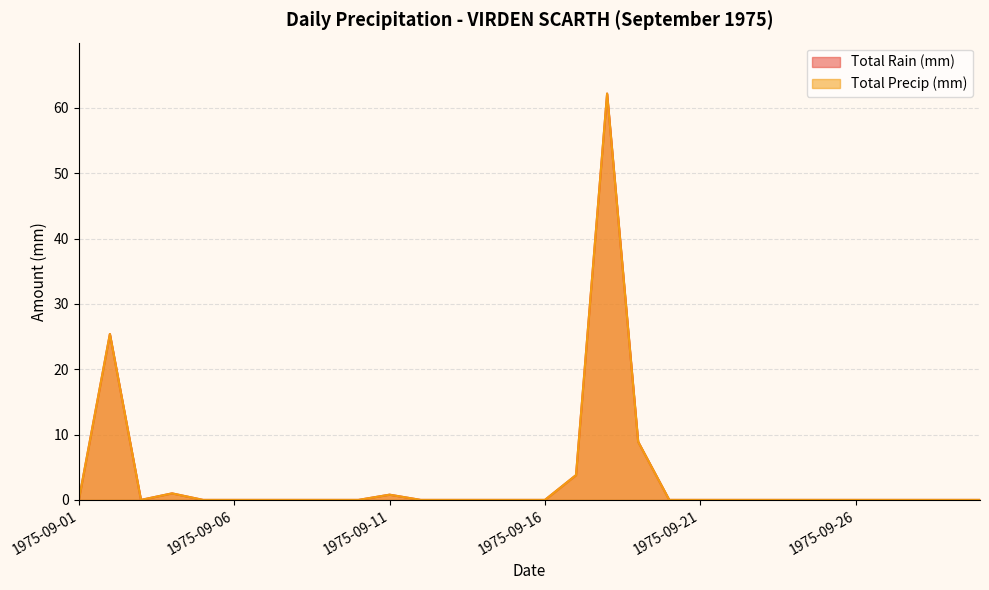

How many lines are shown in the chart?

2